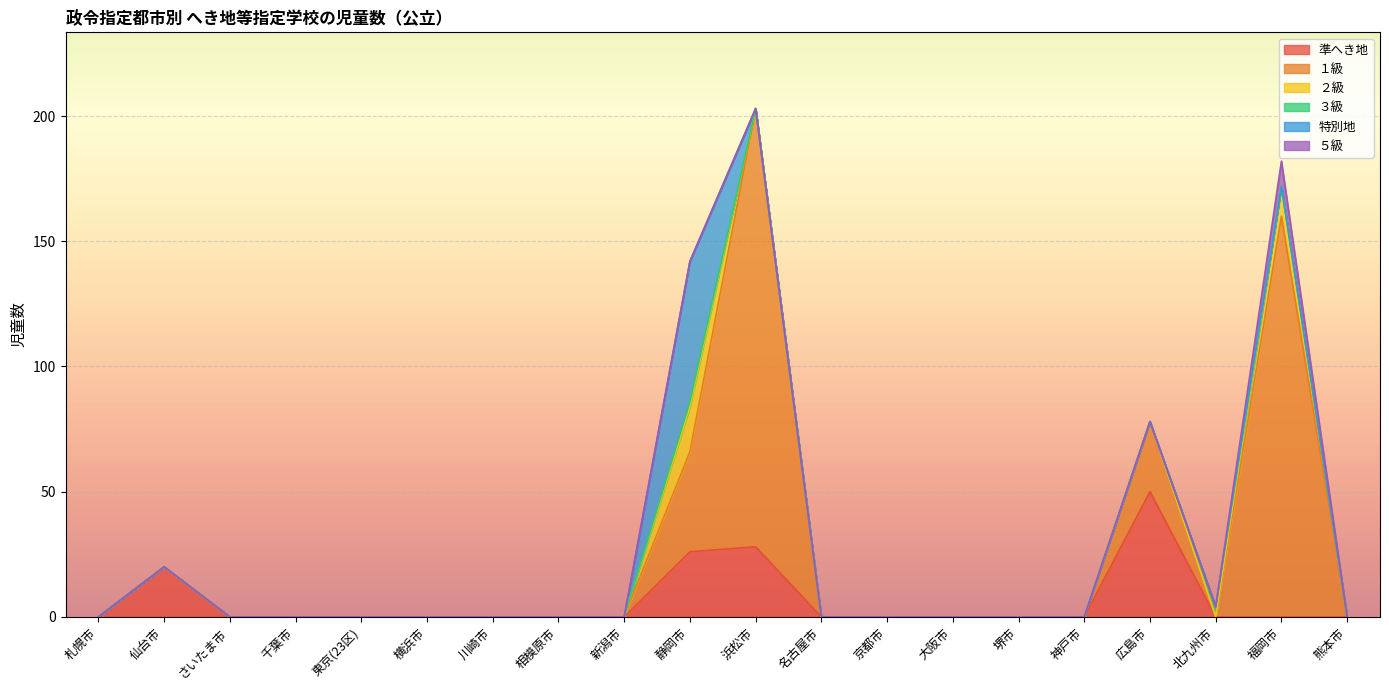

What is the maximum value for 特別地?

56